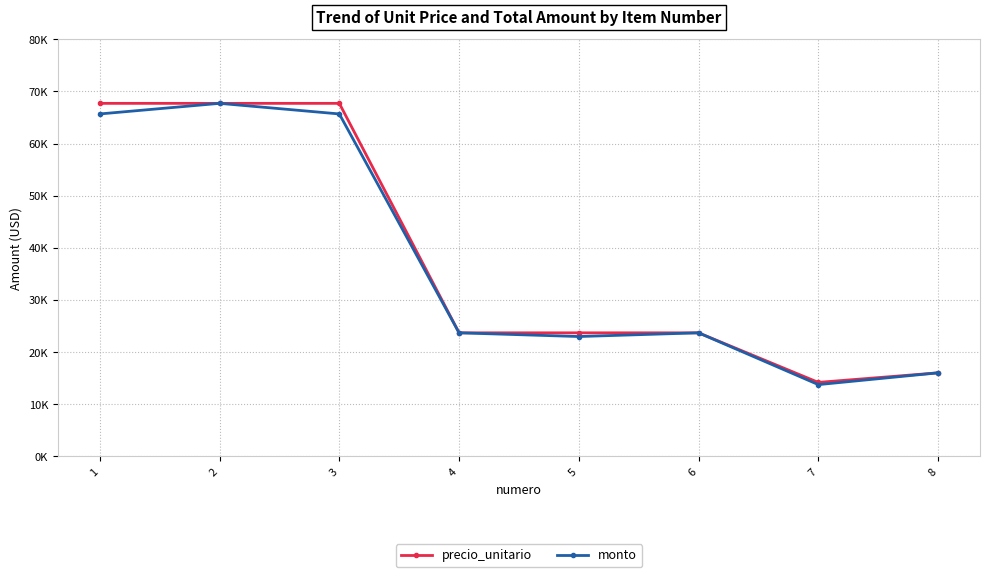

What are all the series names shown in the legend?

precio_unitario, monto